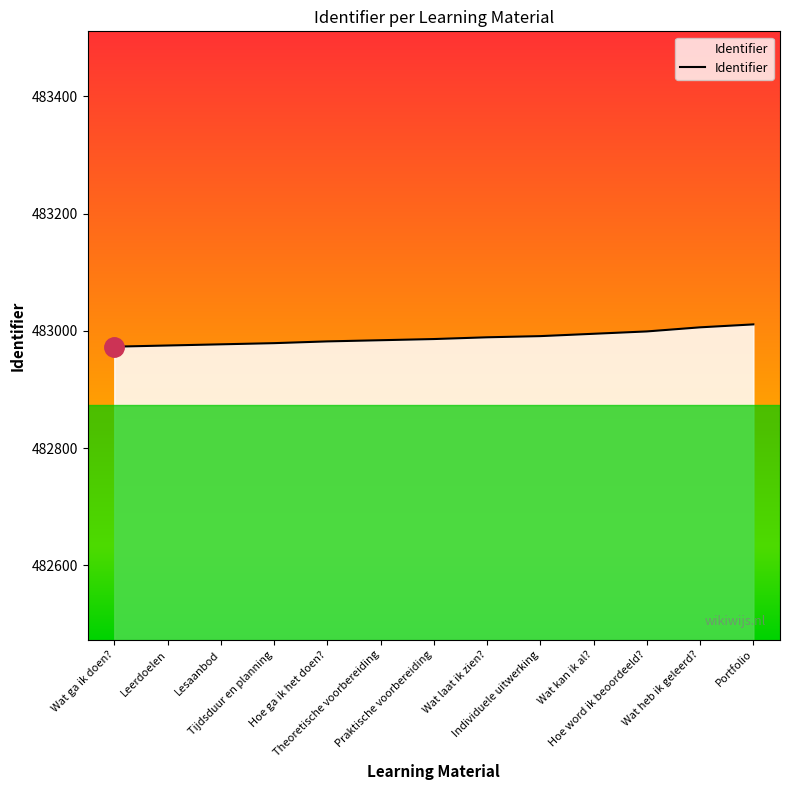

True or false: the data shows 271587 at Wat heb ik geleerd?.

False